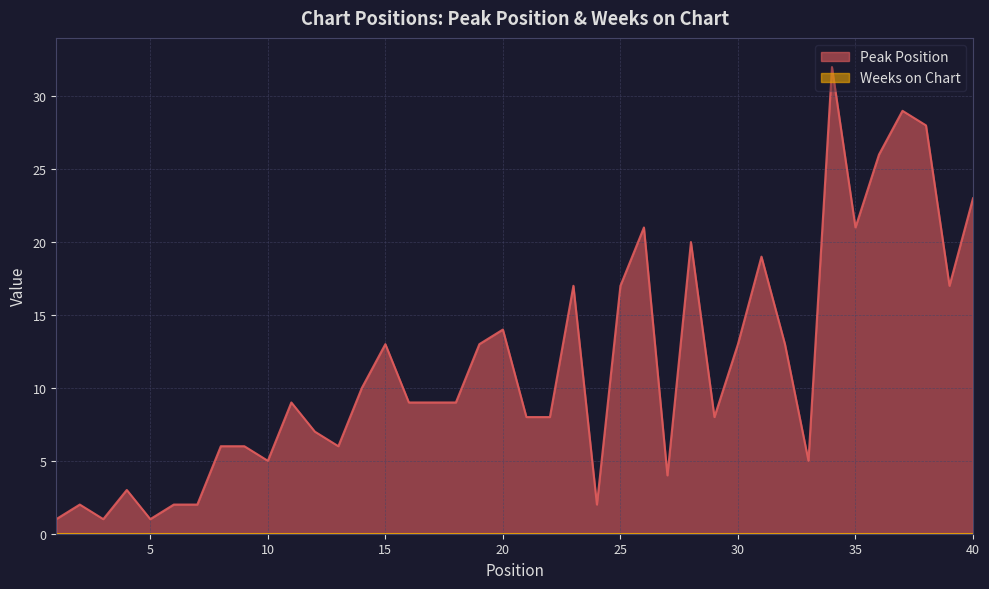

Where is the first local maximum?

2